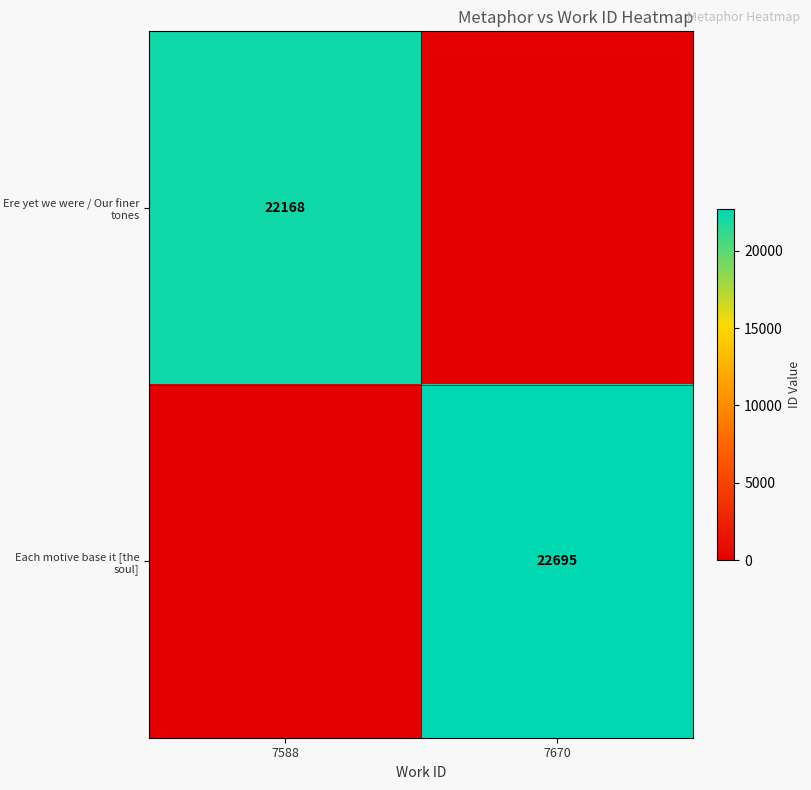

Is the value of Ere yet we were / Our finer tones at 7588 greater than the value of Each motive base it [the soul] at 7670?

No